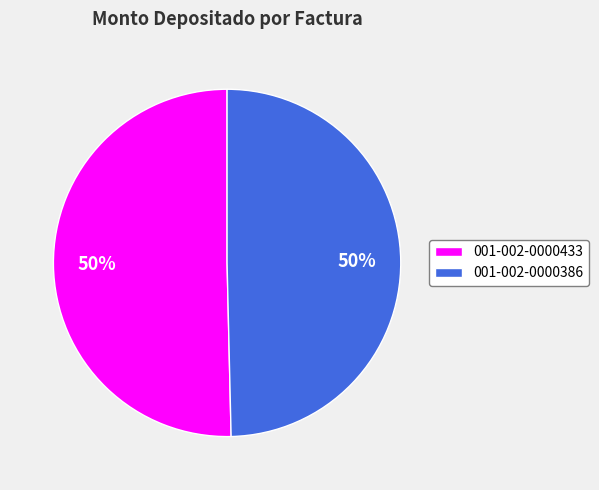

Is it true that 001-002-0000386 is 35% of the pie?

False